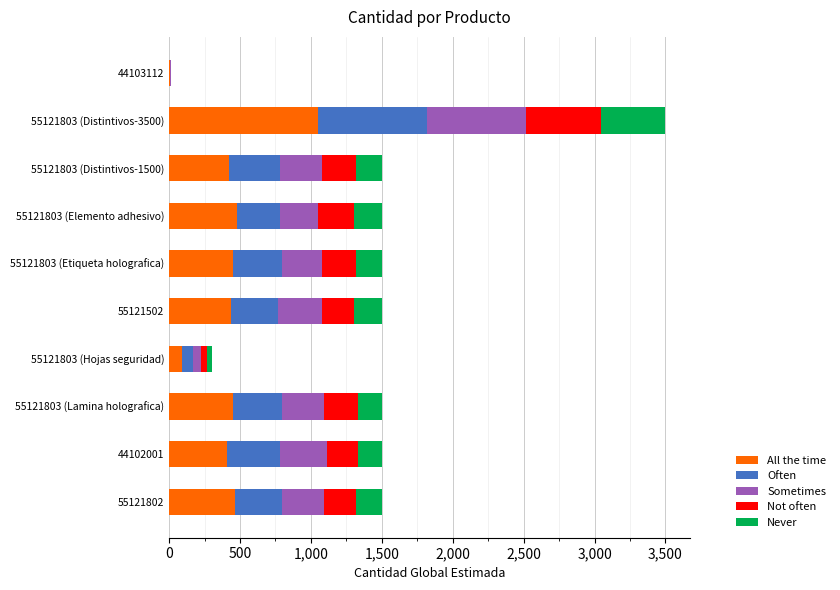

What is the total value across all series at 55121803 (Distintivos-3500)?

3500.0